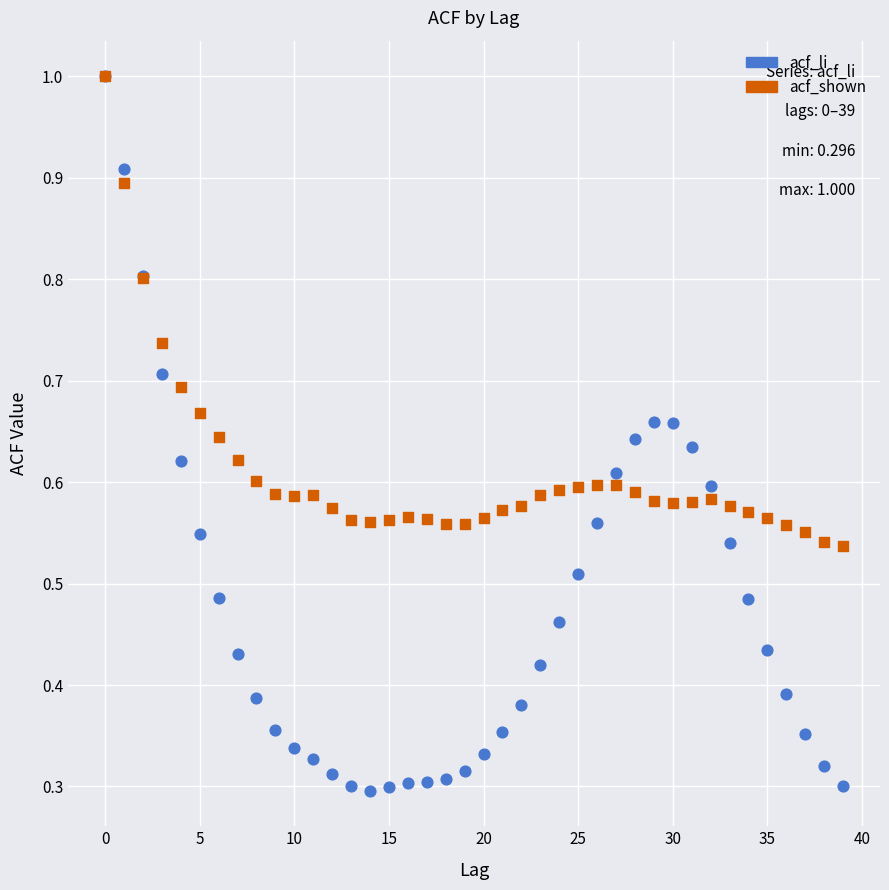

What are all the series names shown in the legend?

acf_li, acf_shown